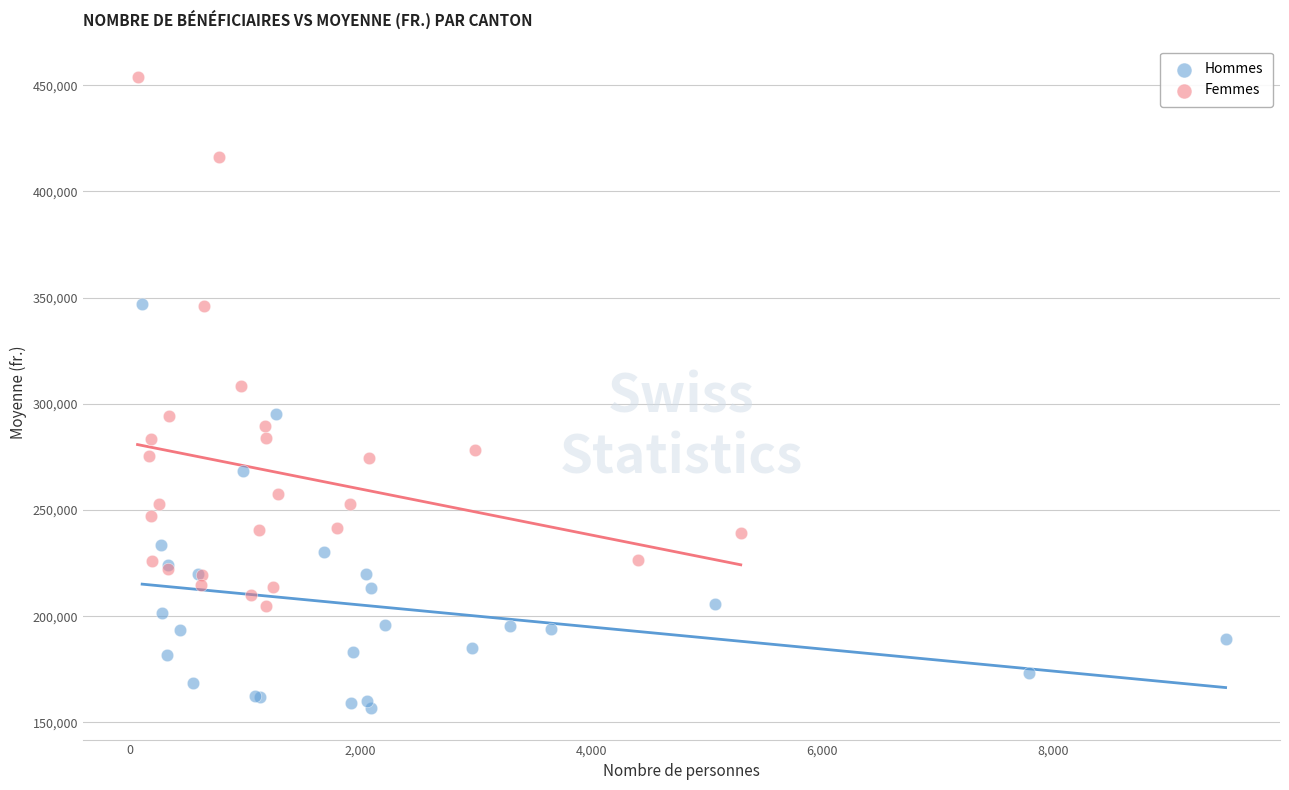

Which series contains the lowest Y value?

Hommes